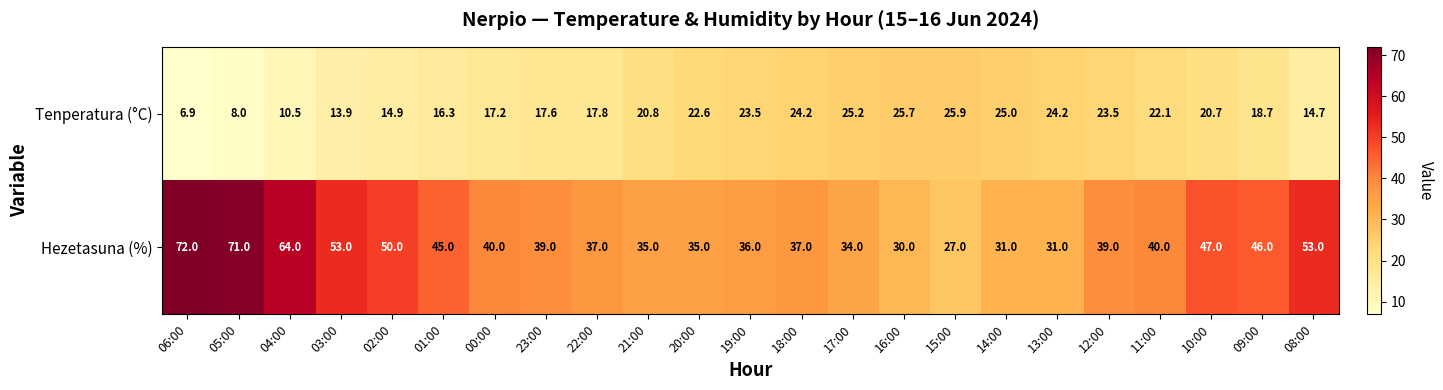

Which series changed the most between 14:00 and 13:00?

Tenperatura (°C)